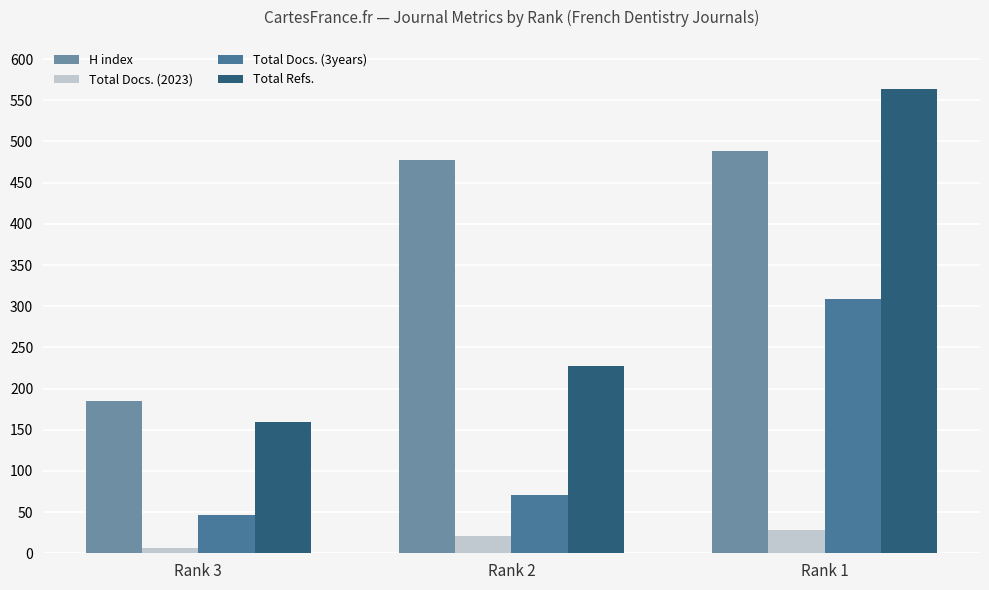

How many series are shown in this chart?

4